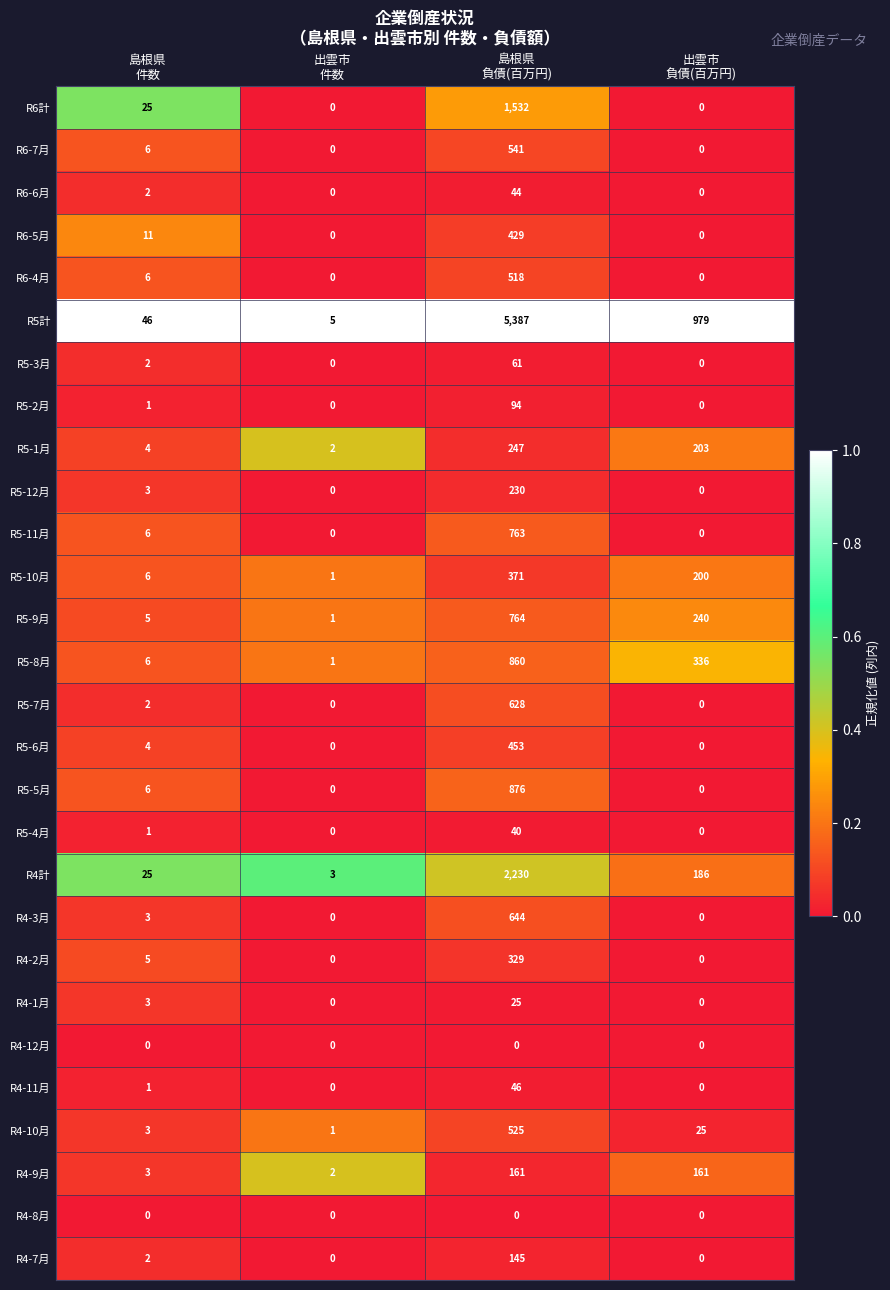

Which series has the largest total across all categories?

R5計